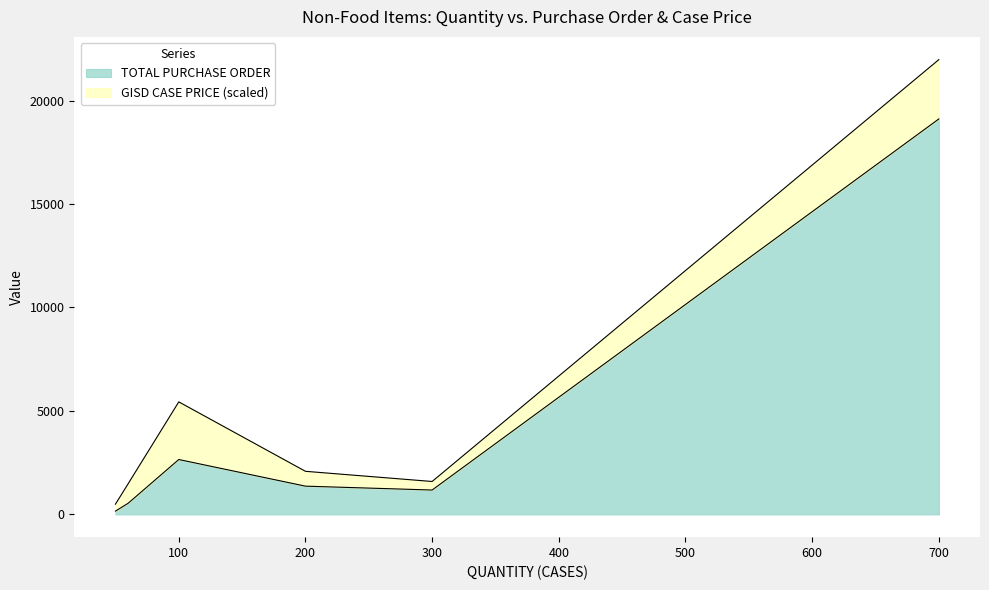

How many points are higher than both their immediate neighbors (excluding endpoints)?

1